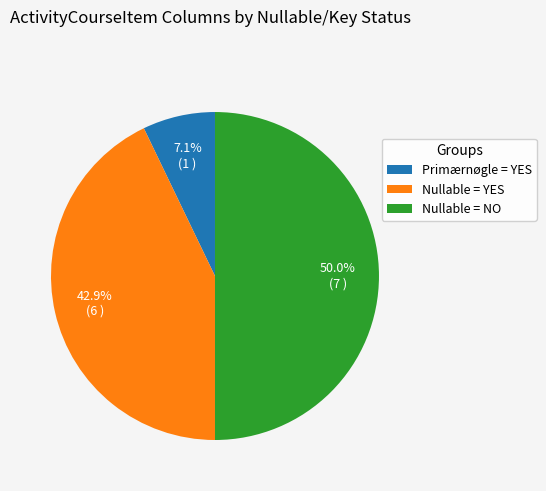

How much of the chart is everything except Nullable = NO?

50.0%